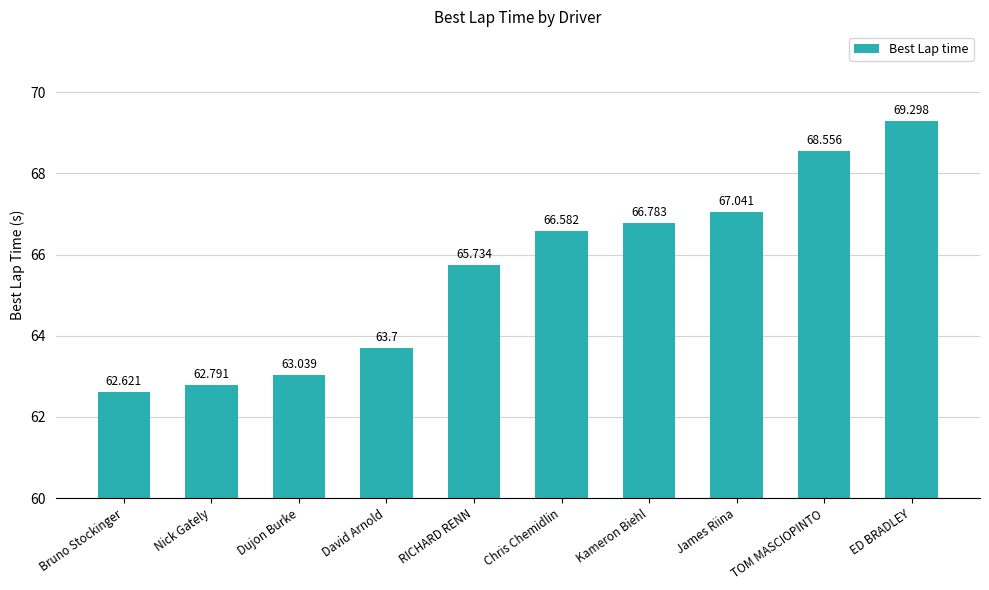

What position from the left is RICHARD RENN?

5